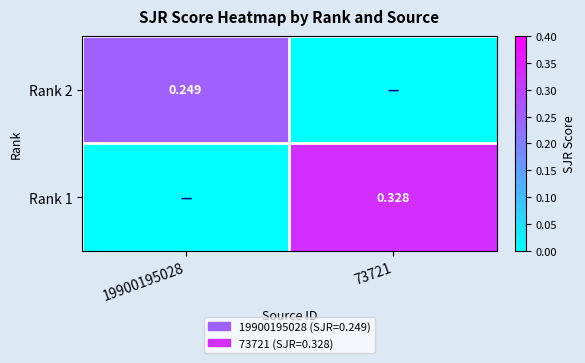

Is the value of Rank 2 at 19900195028 greater than the value of Rank 1 at 73721?

No